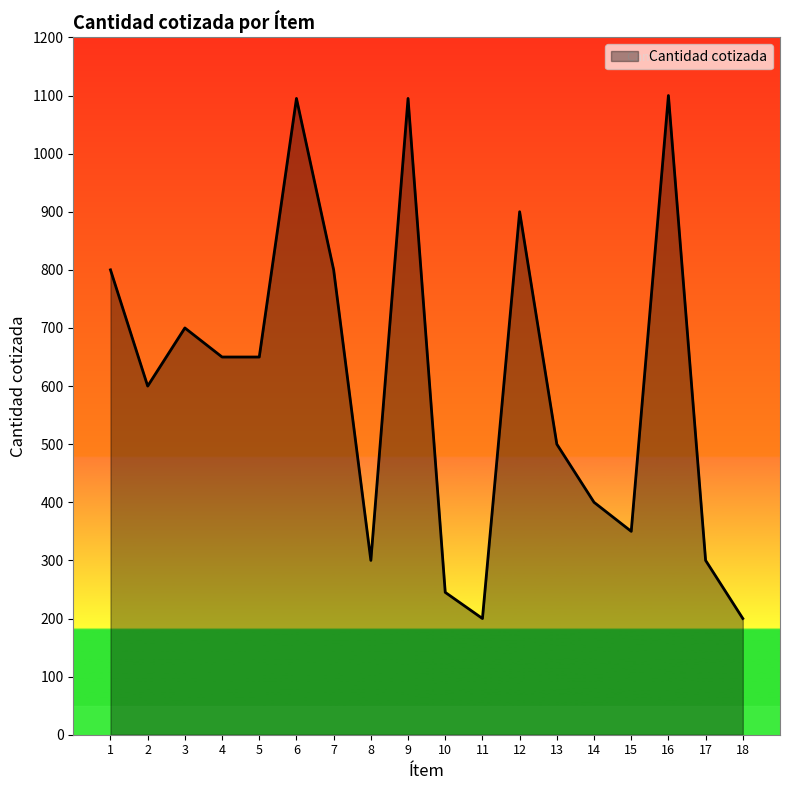

What is the average value?

605